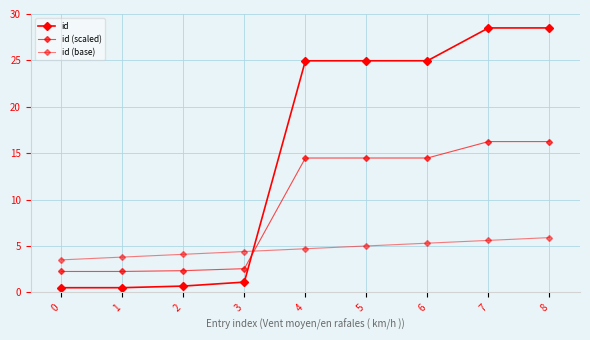

True or false: id (scaled) has more than 1 interior local peaks.

False